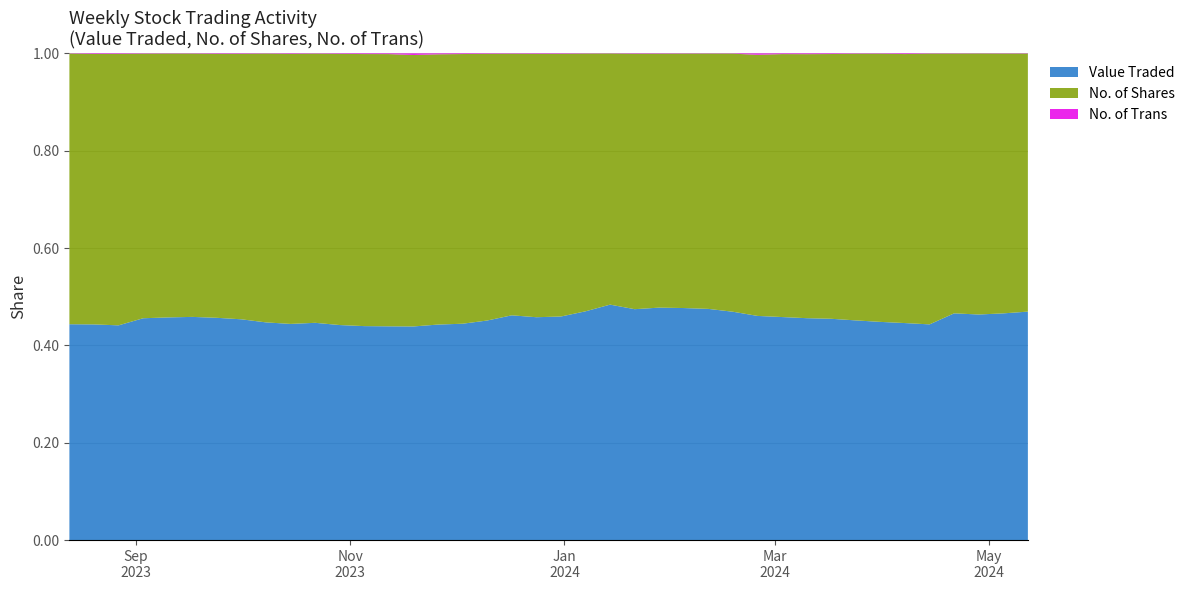

Reading right to left, list all the values displayed in this chart.

Value Traded: 39=87873	38=17607	37=40037	36=203947	35=255068	34=110221	33=12695	32=14045	31=85937	30=23769	29=37212	28=37779	27=7480	26=30171	25=9014	24=19905	23=22716	22=60694	21=112894	20=61276	19=17568	18=306895	17=767648	16=120098	15=89146	14=65574	13=123852	12=120675	11=13986	10=29094	9=20667	8=14012	7=15711	6=28461	5=6373	4=67486	3=183809	2=108151	1=200658	0=217444
No. of Shares: 39=110168	38=22078	37=50612	36=243213	35=302172	34=130006	33=15075	32=16888	31=106093	30=29689	29=46098	28=47640	27=9511	26=38425	25=11453	24=24962	23=28316	22=73706	21=131373	20=72407	19=20640	18=345663	17=818534	16=132836	15=97362	14=71888	13=136761	12=136396	11=16293	10=34303	9=24590	8=16764	7=19072	6=34980	5=7900	4=84701	3=210530	2=125102	1=229898	0=245529
No. of Trans: 39=97	38=49	37=100	36=317	35=308	34=136	33=28	32=30	31=103	30=59	29=53	28=91	27=24	26=101	25=69	24=85	23=69	22=136	21=200	20=137	19=37	18=365	17=625	16=214	15=140	14=82	13=131	12=154	11=88	10=92	9=73	8=41	7=26	6=46	5=20	4=88	3=223	2=93	1=232	0=245